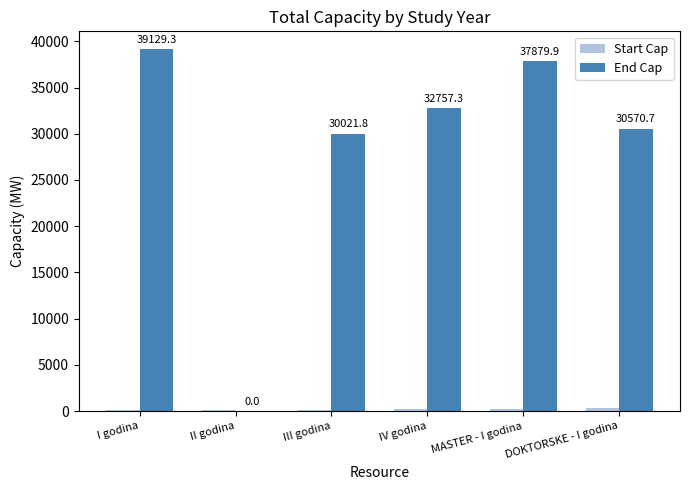

What is the sum of the End Cap values at MASTER - I godina and I godina?

77009.2